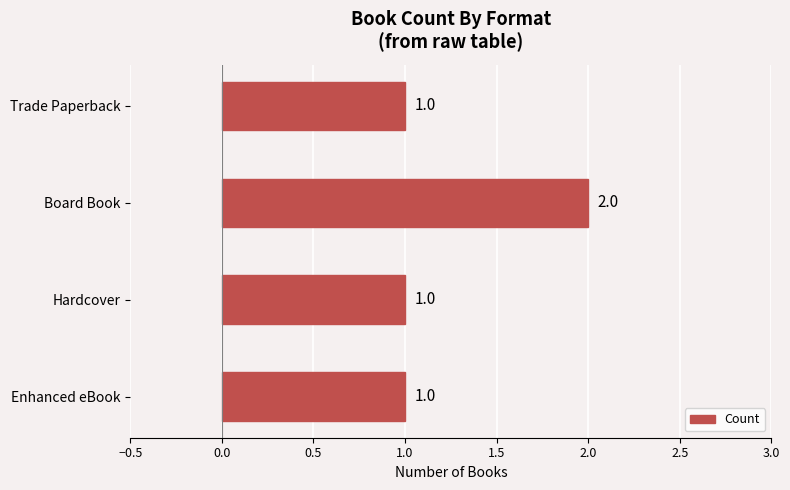

The value at Board Book is 4. True or false?

False